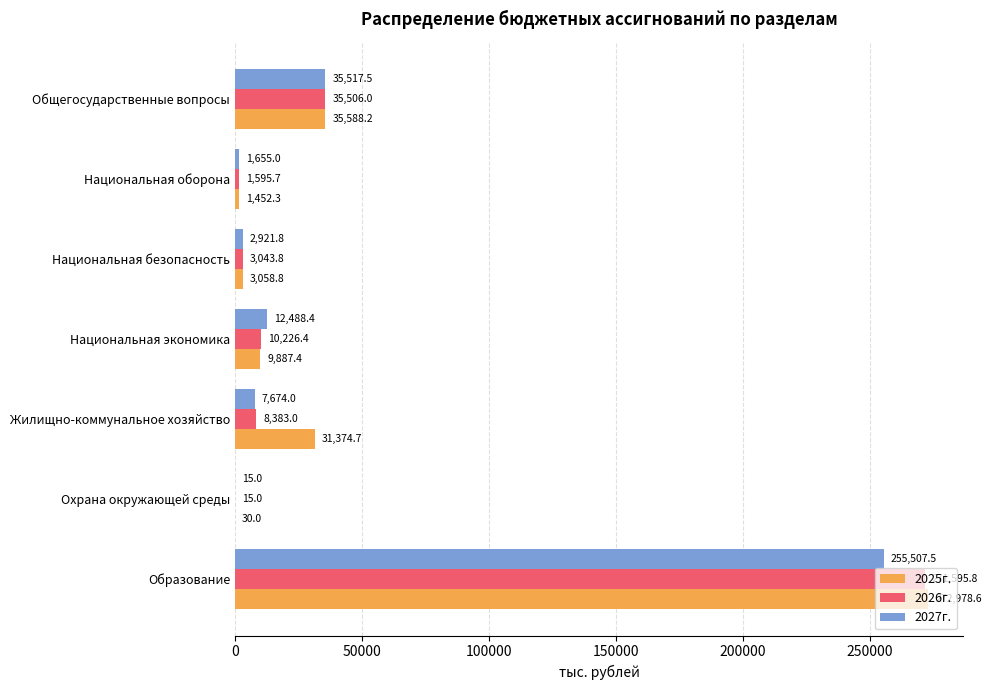

What is the greatest value displayed?

272978.6